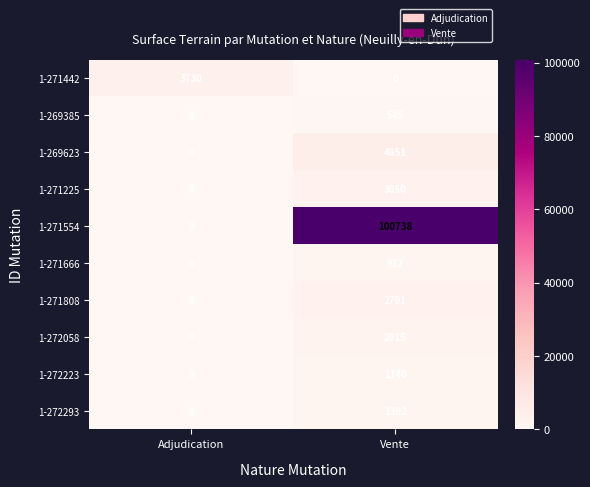

What is the approximate value of 1-272058 at Vente, to the nearest 100?

2000